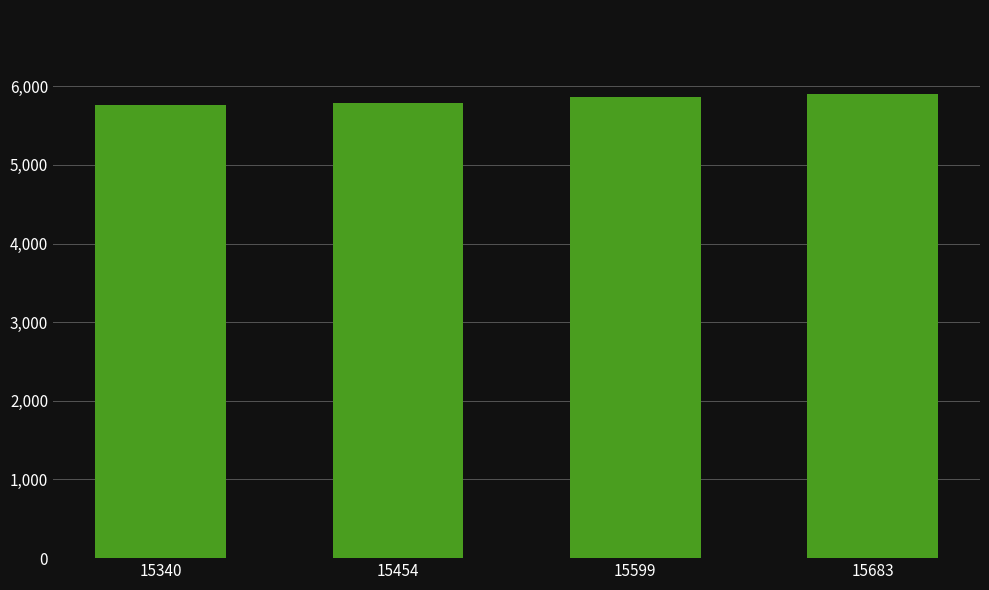

What is the smallest value displayed?

5758